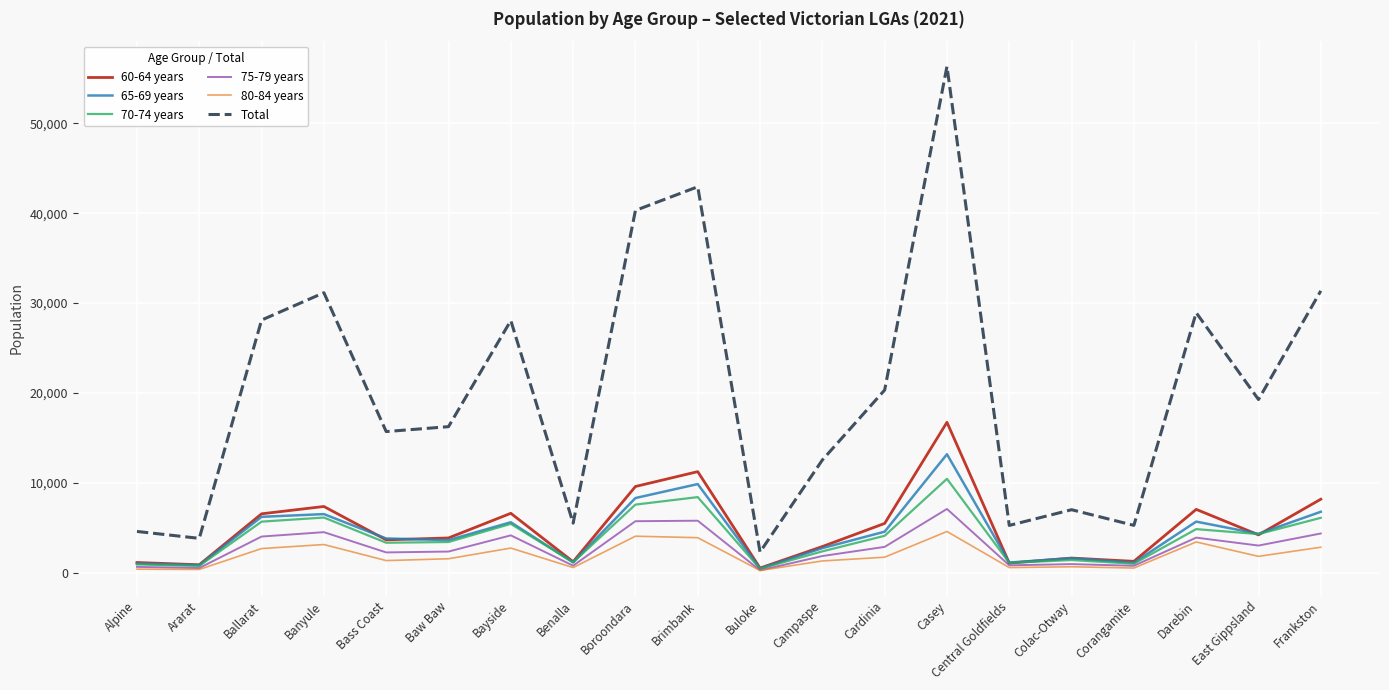

What is the approximate value of Total at Ballarat?

28119